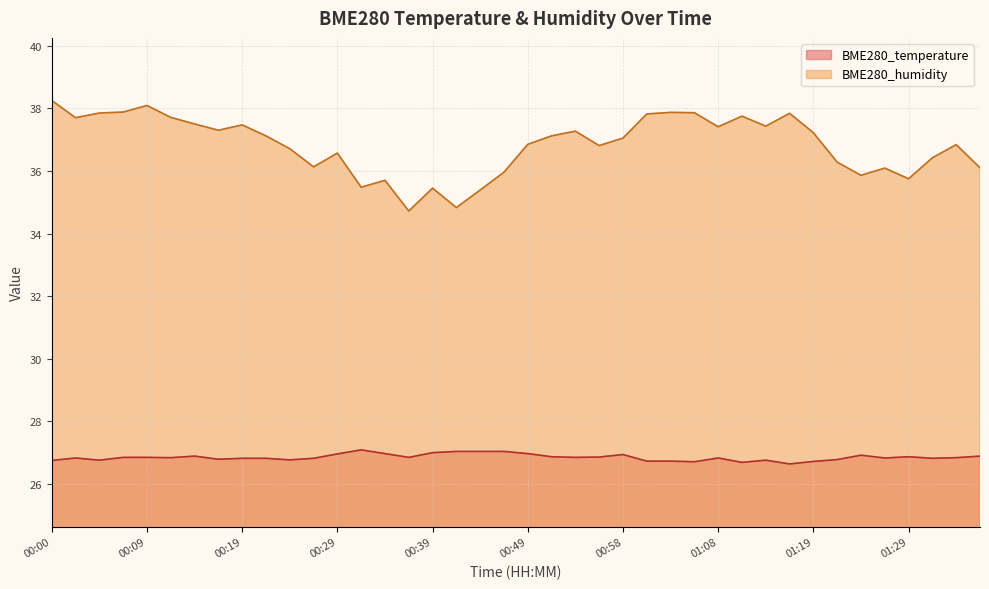

What is the value of the BME280_temperature point at the 22nd from the left?

26.9